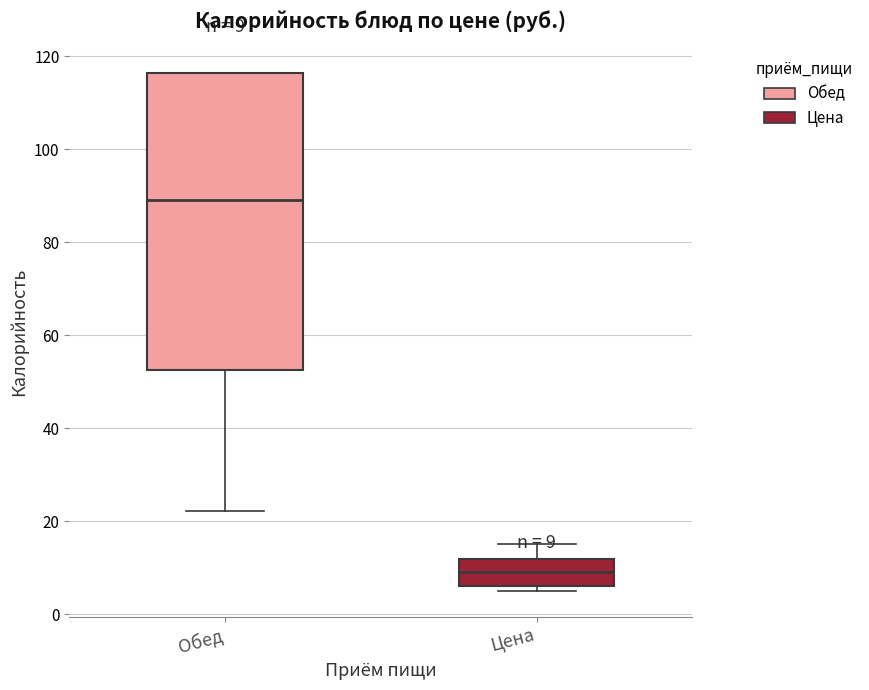

Comparing the boxes themselves (not the whiskers), which one is the tallest?

Обед